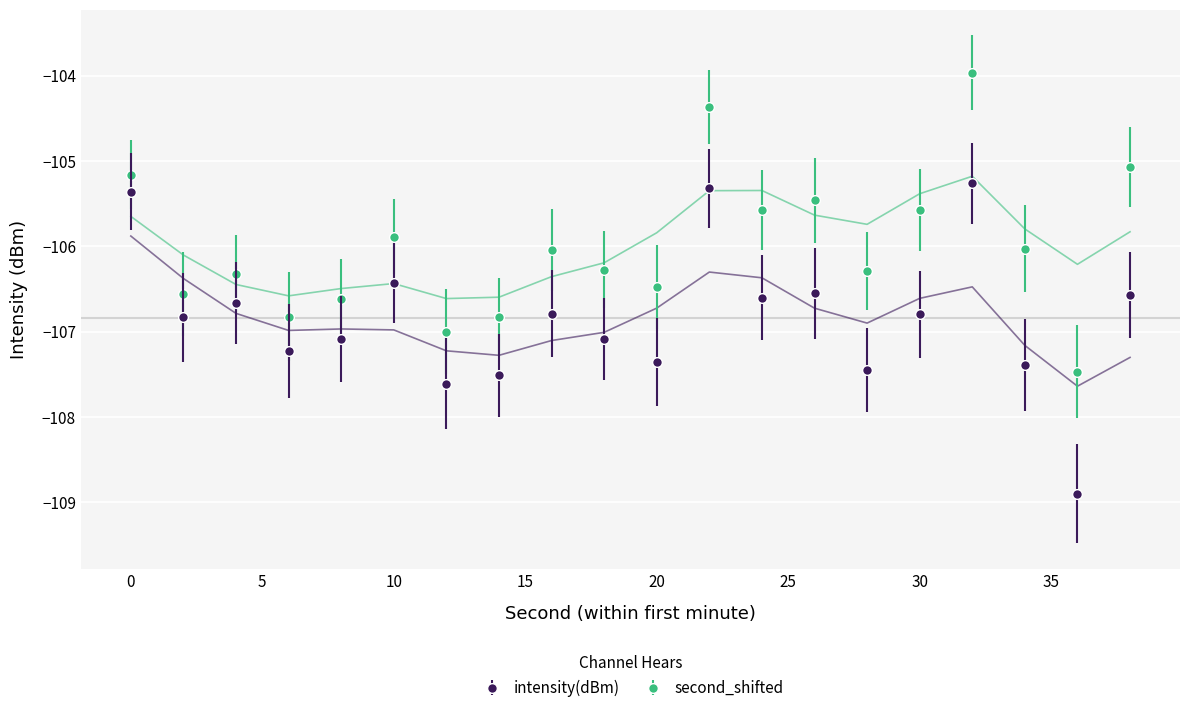

What is the sum of all values?

-2136.8